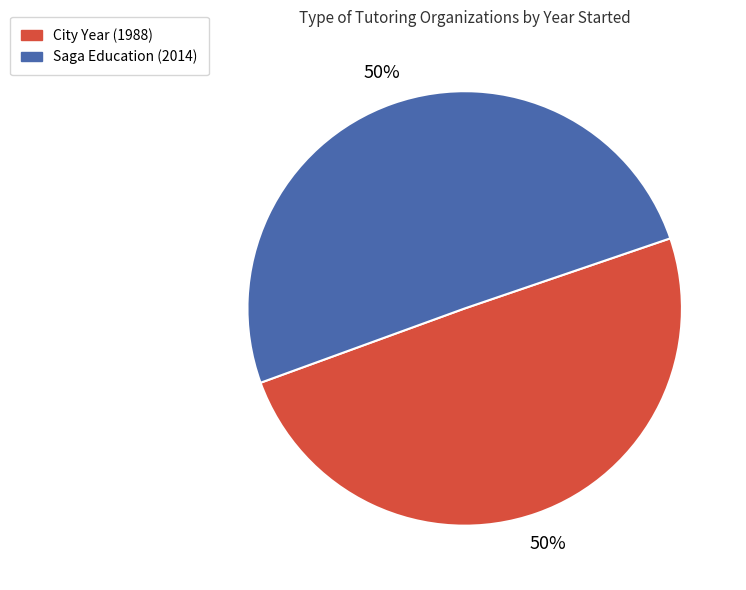

Approximately how many times larger is the value at Saga Education compared to City Year?

1.0